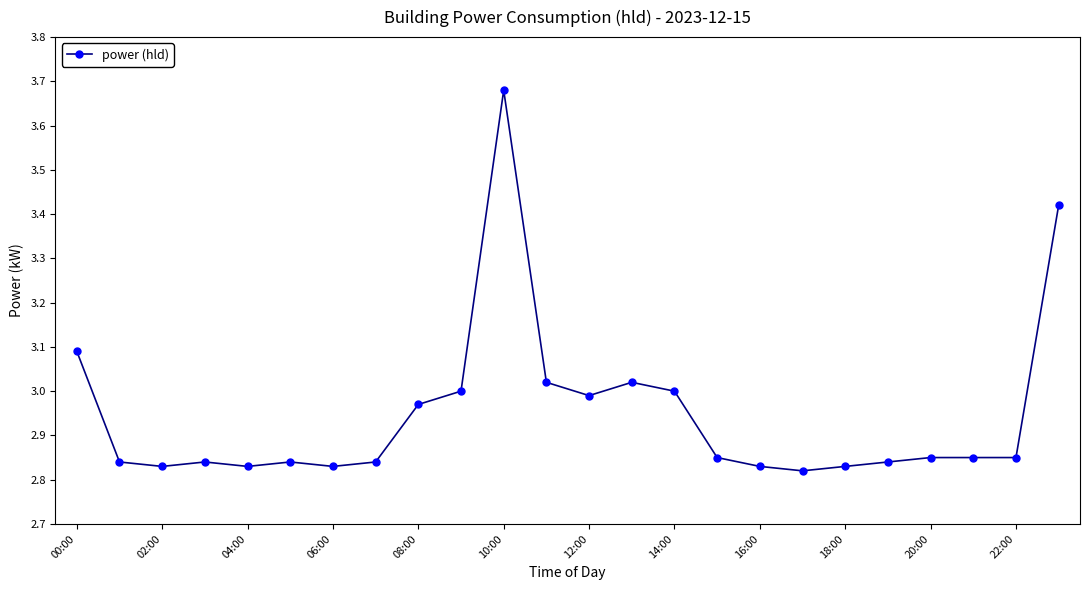

What is the difference between the maximum and minimum values?

0.9